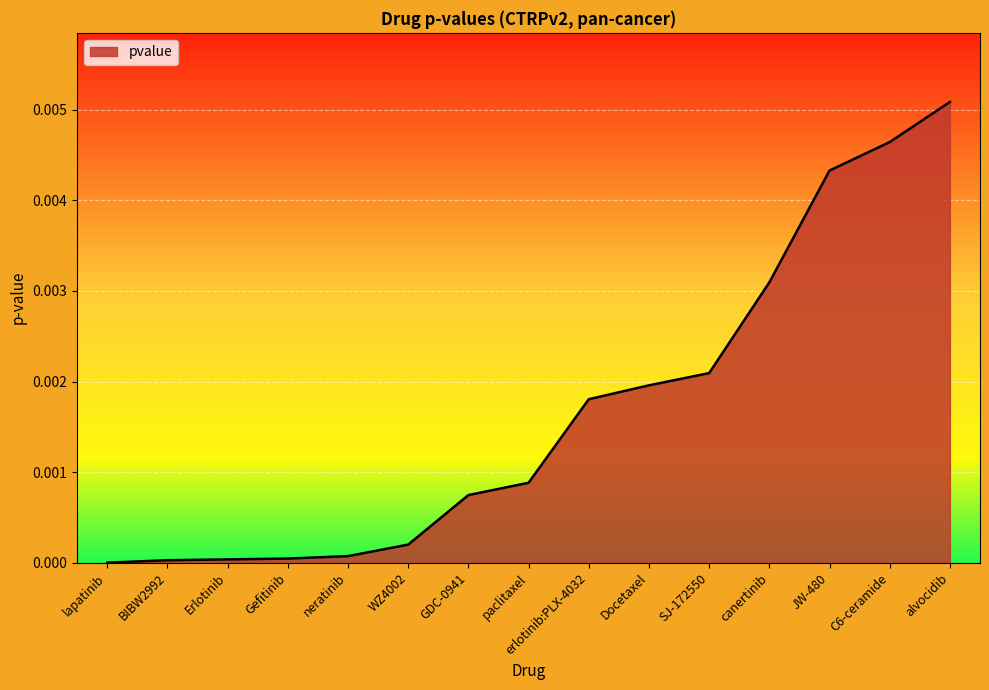

The value at alvocidib is 0.0. True or false?

True